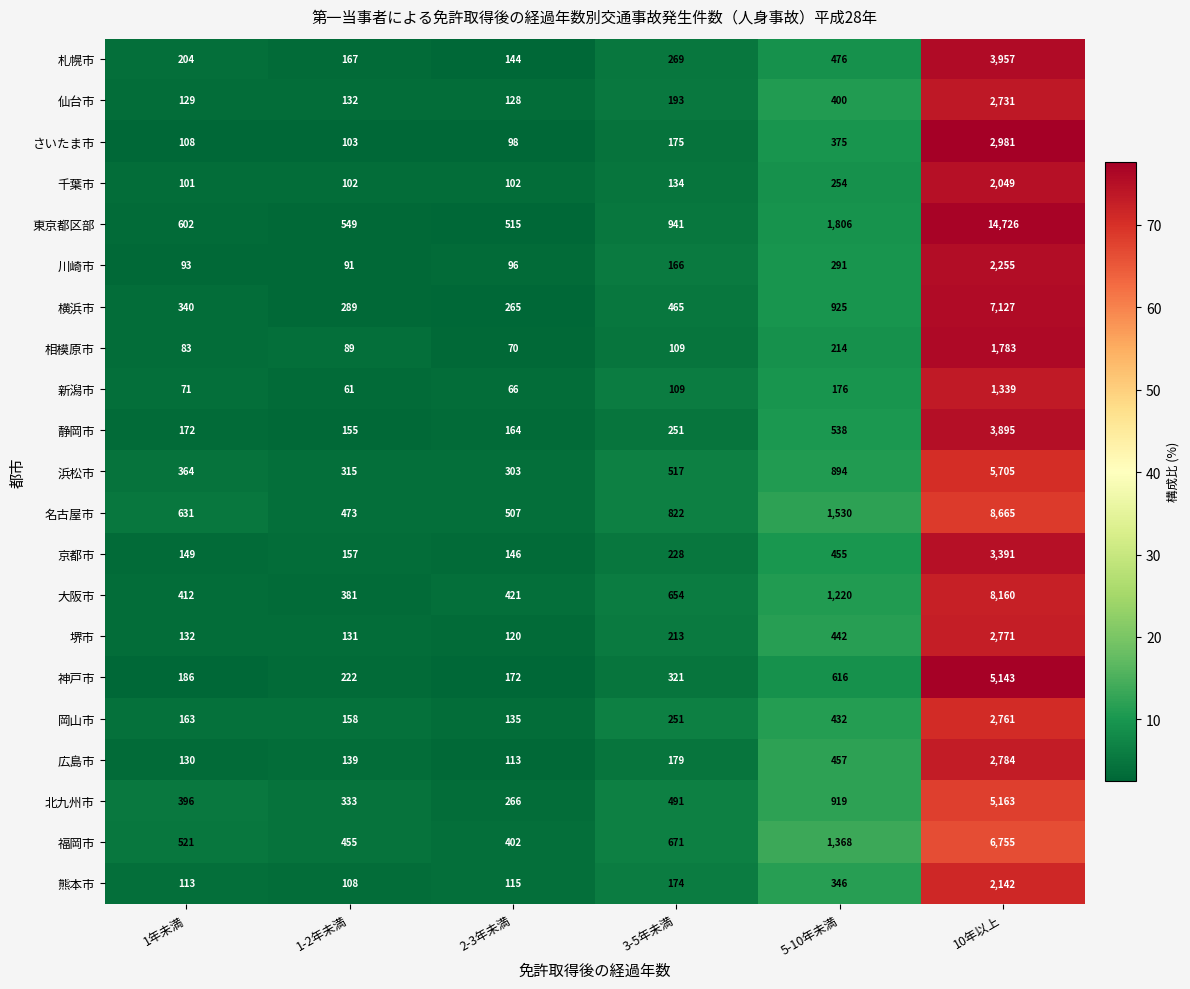

The 広島市 series shows 2784 at 10年以上. True or false?

True